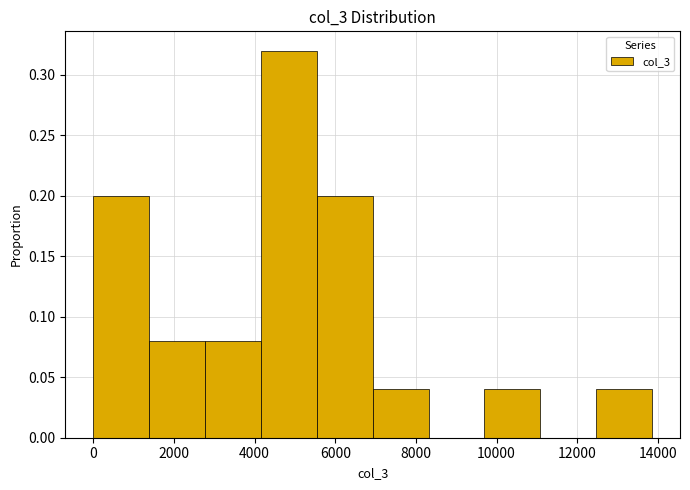

Reading left to right, transcribe this chart: for each bar, give the range it covers on the x-axis and its height. Neither the bar edges nor the heights are printed on the chart, so give them approximately, as read against the axes.

0 to 1400: 0.20
1400 to 2800: 0.08
2800 to 4200: 0.08
4200 to 5600: 0.32
5600 to 7000: 0.20
7000 to 8400: 0.04
8400 to 9600: 0
9600 to 11000: 0.04
11000 to 12400: 0
12400 to 13800: 0.04